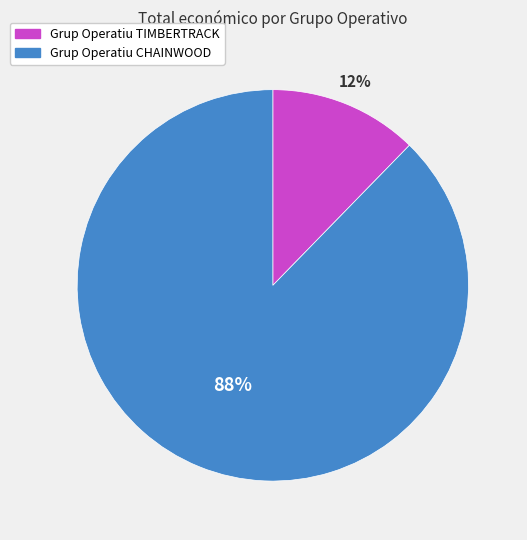

Is the sum of Grup Operatiu CHAINWOOD and Grup Operatiu TIMBERTRACK greater than half?

Yes